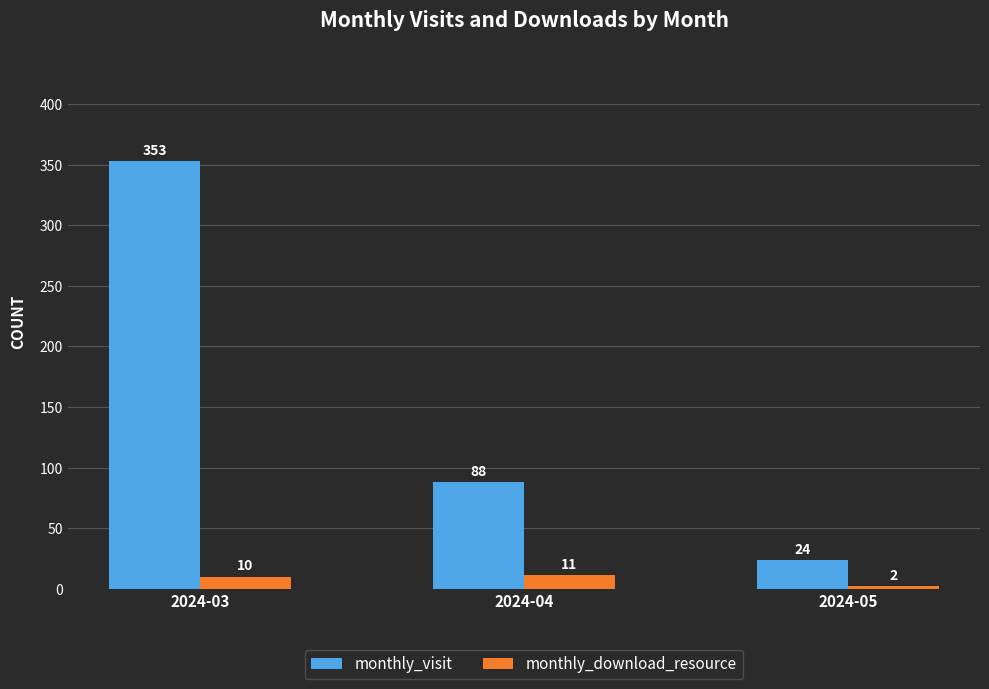

How many bars are there in each group?

2